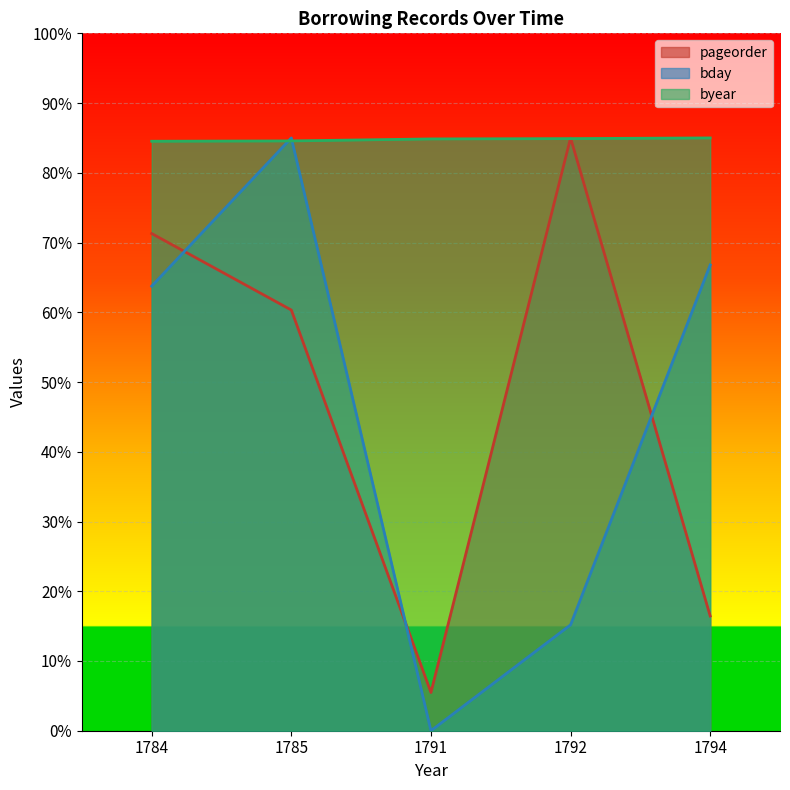

List the labels in order of byear value, largest first.

1794, 1792, 1791, 1785, 1784